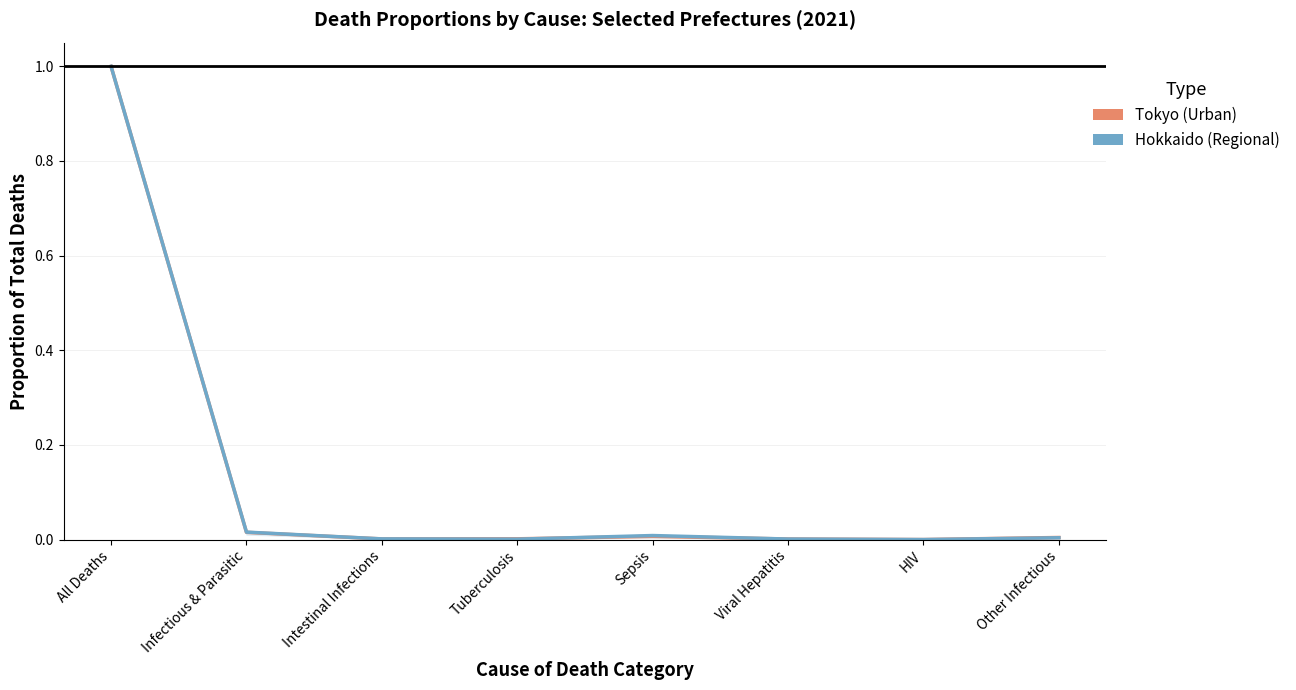

Count the number of categories in the chart.

8